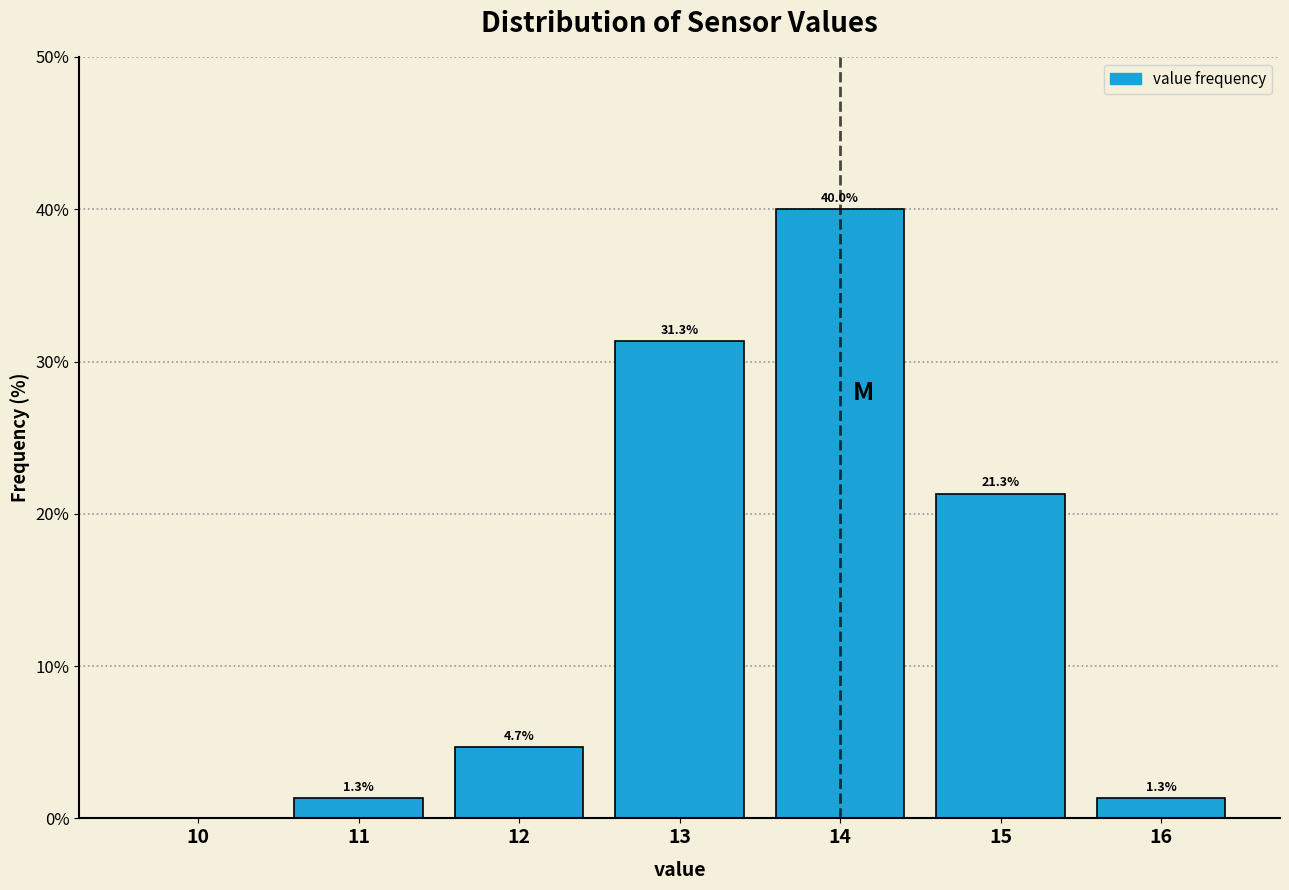

Reading left to right, list all the values displayed in this chart.

10=0.0	11=1.3	12=4.7	13=31.3	14=40.0	15=21.3	16=1.3